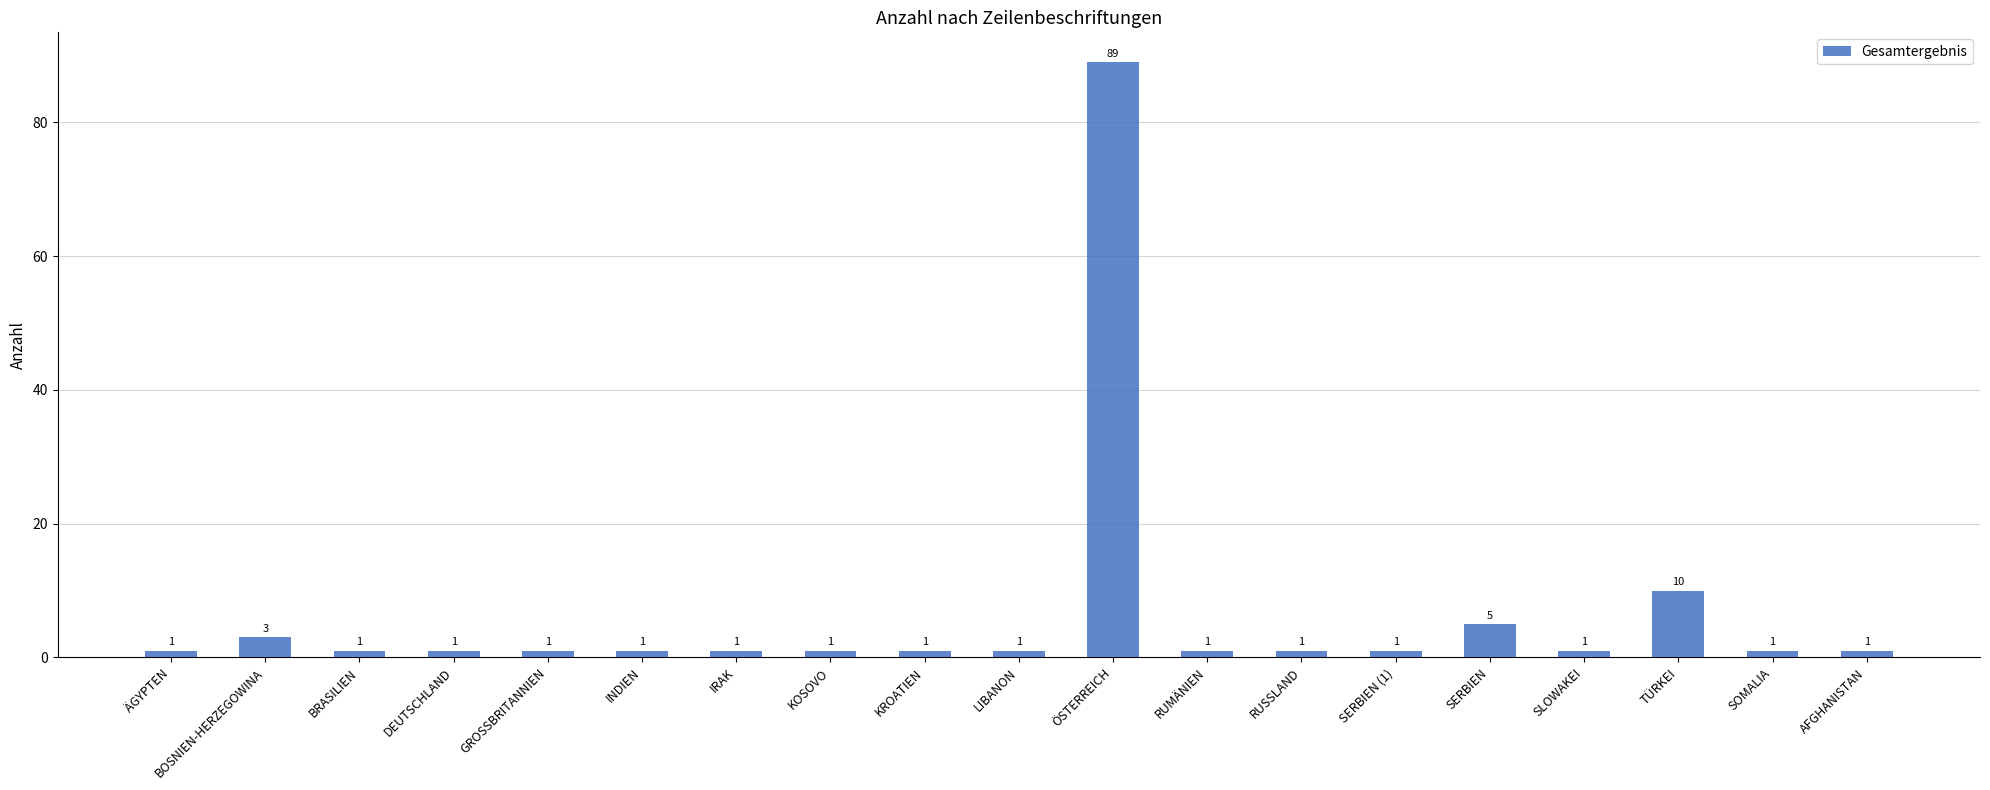

Does the chart contain any negative values?

No